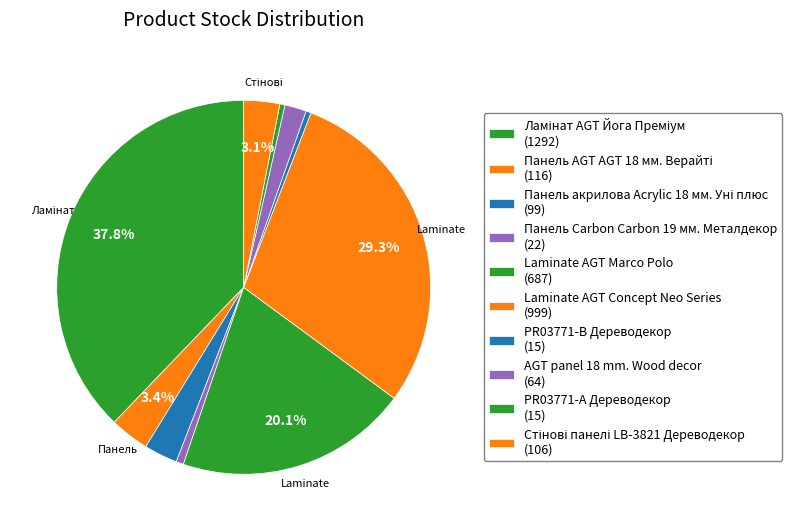

To the nearest percent, what is the difference between the largest and smallest slice percentages?

37%